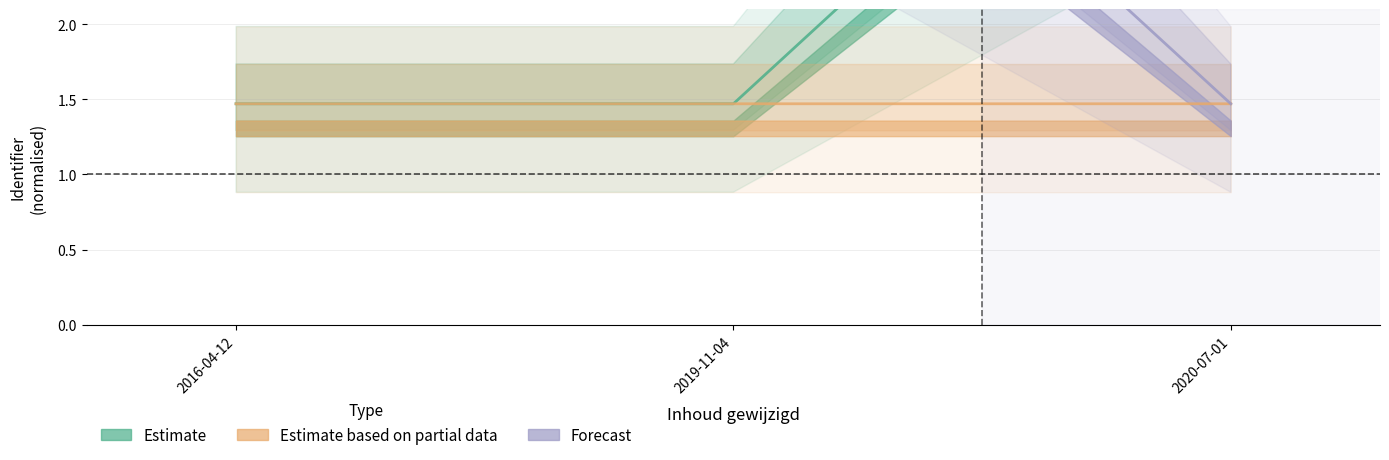

Rank the series by their average value, from highest to lowest.

Forecast, Estimate, Estimate based on partial data